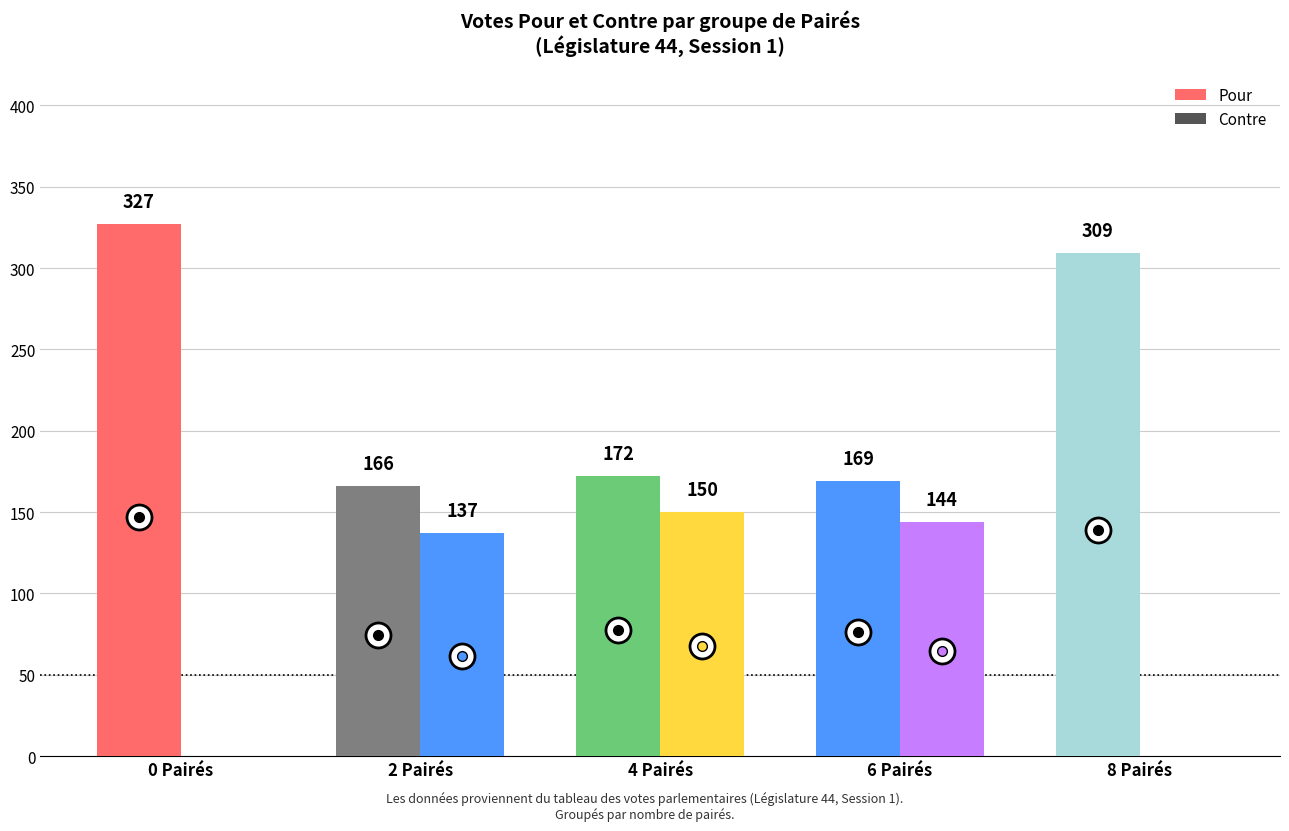

How many values in Contre are above zero?

3